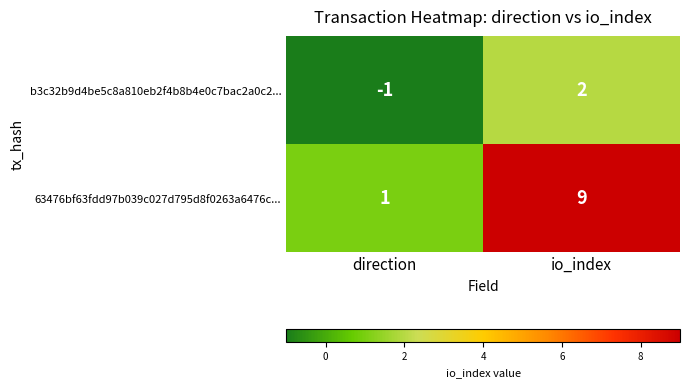

What is the difference between the maximum and minimum values in the b3c32b9d4be5c8a810eb2f4b8b4e0c7bac2a0c2... series?

3